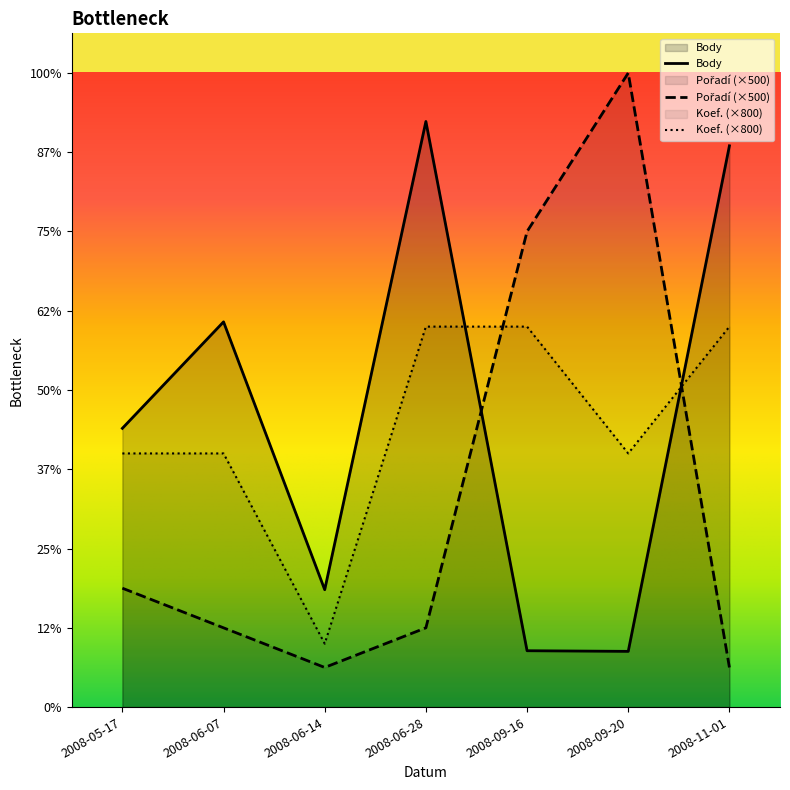

What is the label of the 7th point from the right?

2008-05-17